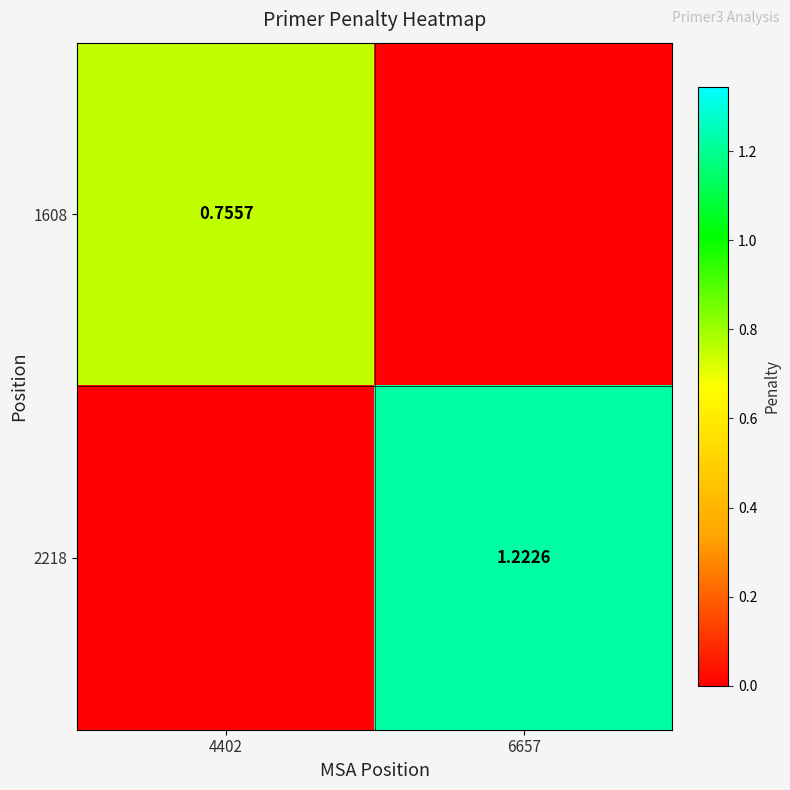

Is the value of 2218 at 6657 greater than the value of 1608 at 4402?

Yes